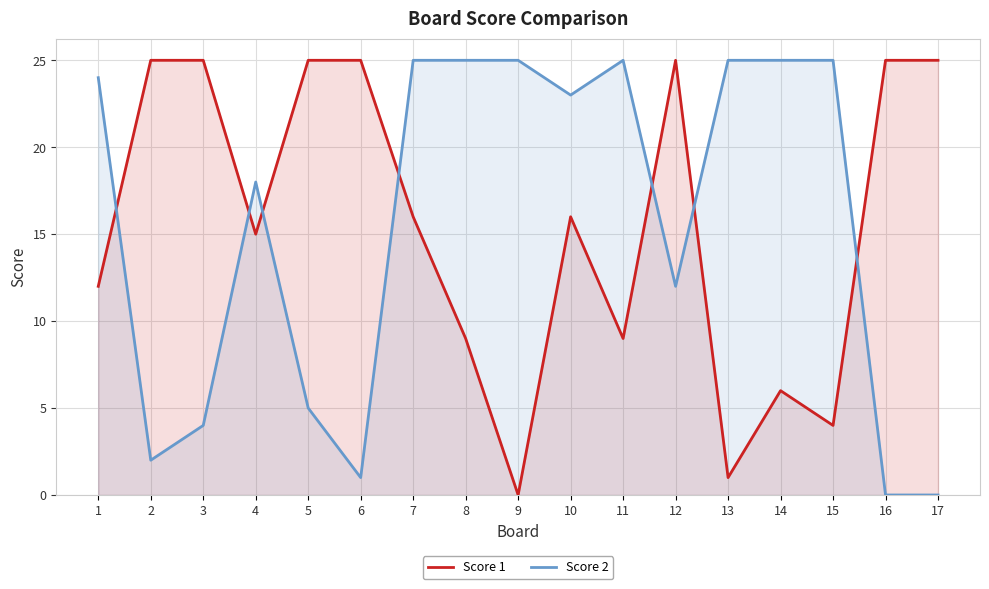

What is the difference between the maximum and second lowest values in the Score 1 series?

24